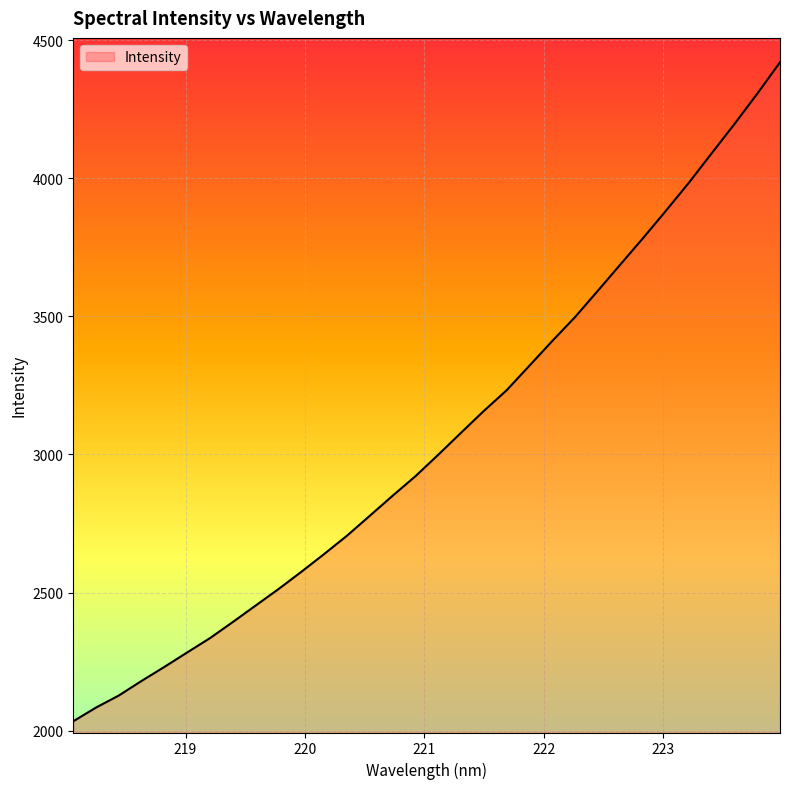

What is the minimum value shown in the chart?

2033.8